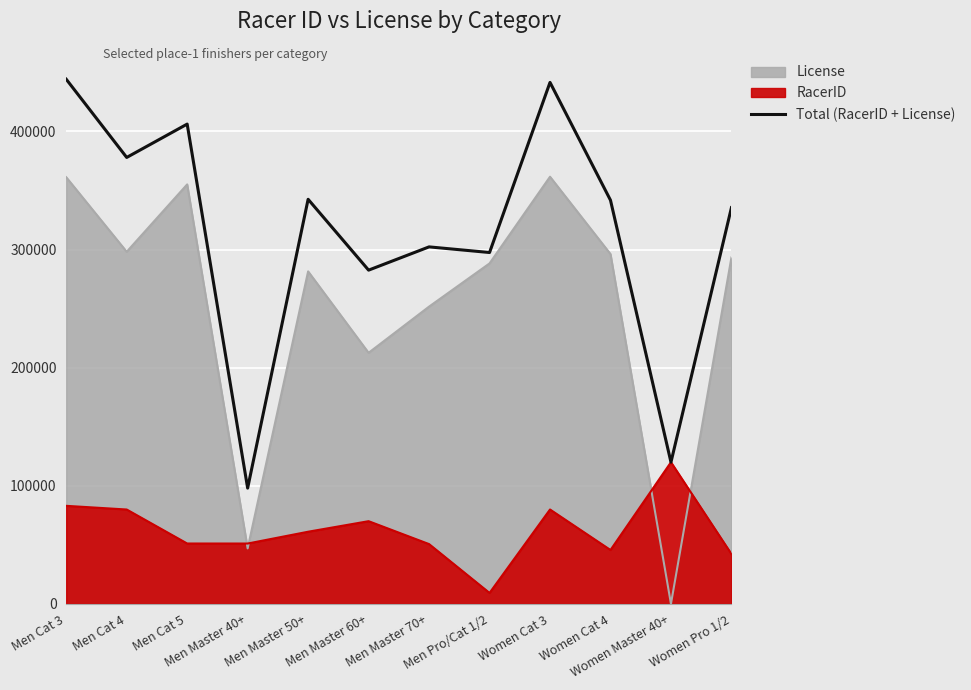

The value at Men Cat 3 is 444224. True or false?

True